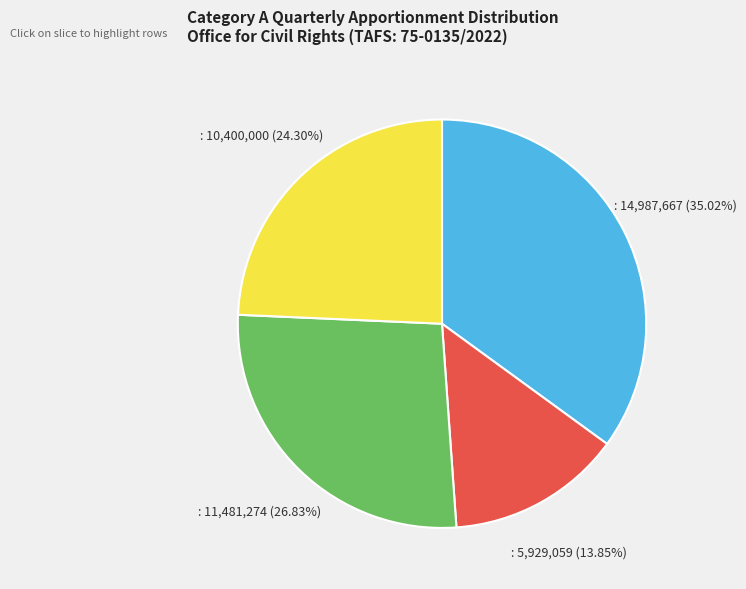

Is there any slice that represents more than half of the pie?

No